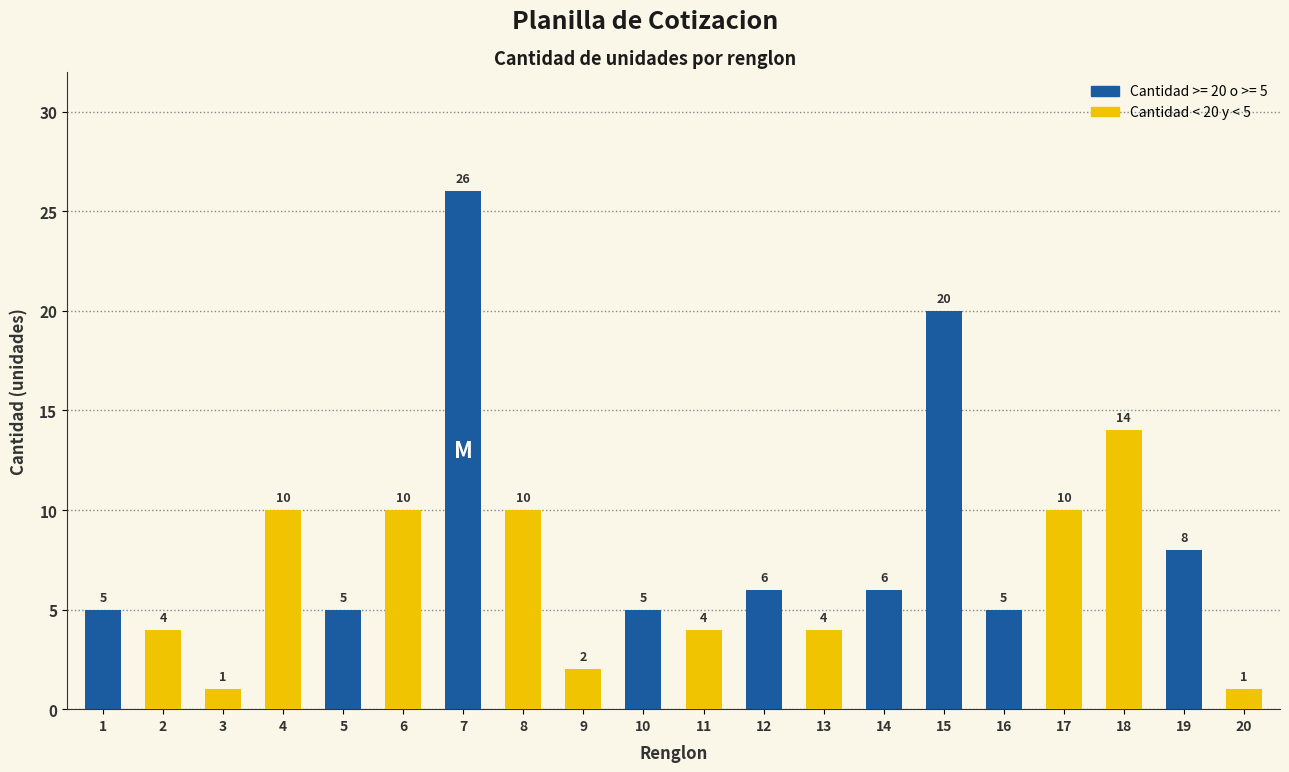

The value at 4 is 4. True or false?

False